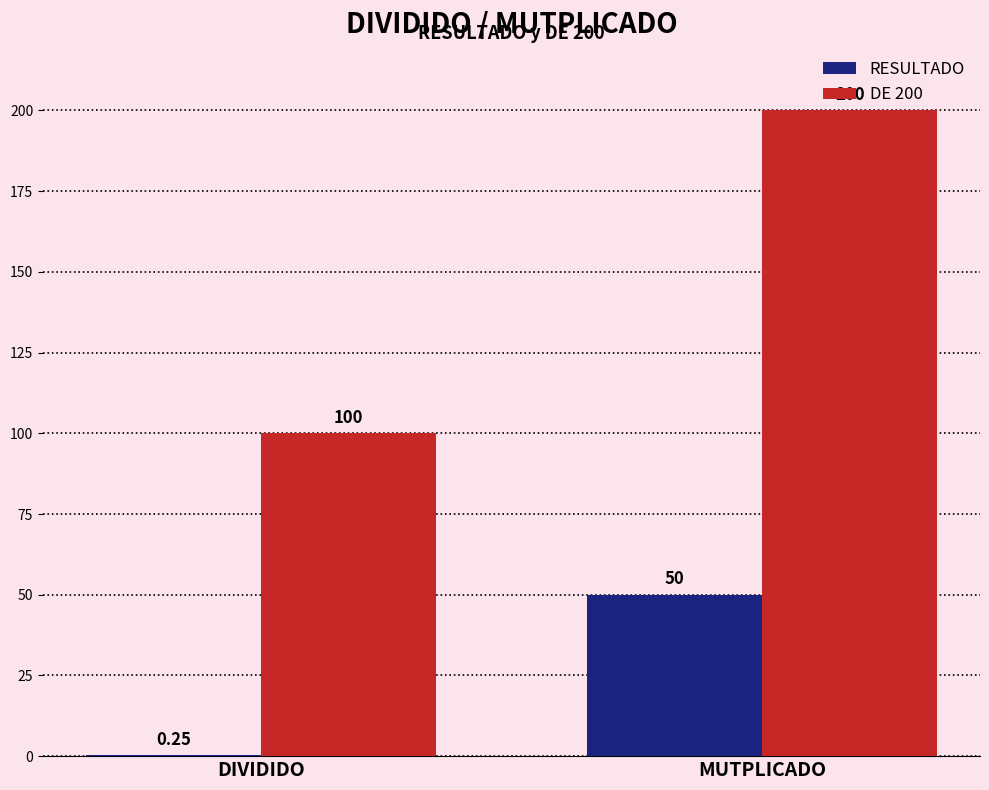

How many data points does each series have?

2